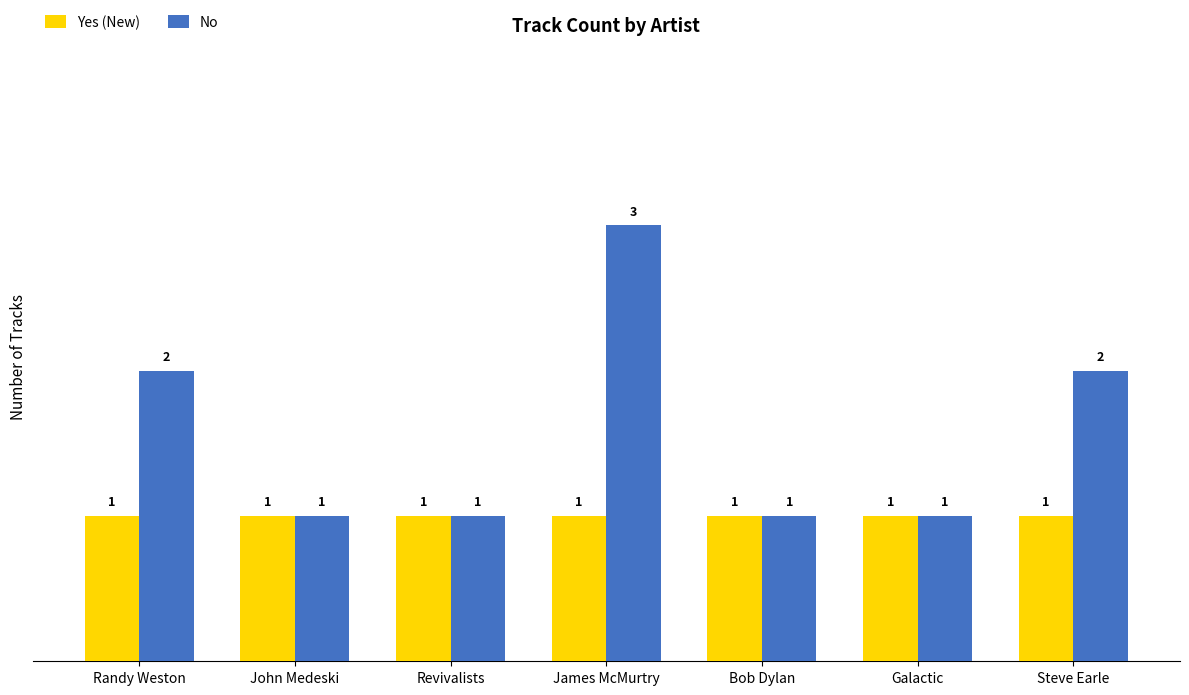

Rank the series at Steve Earle from highest to lowest value.

No, Yes (New)